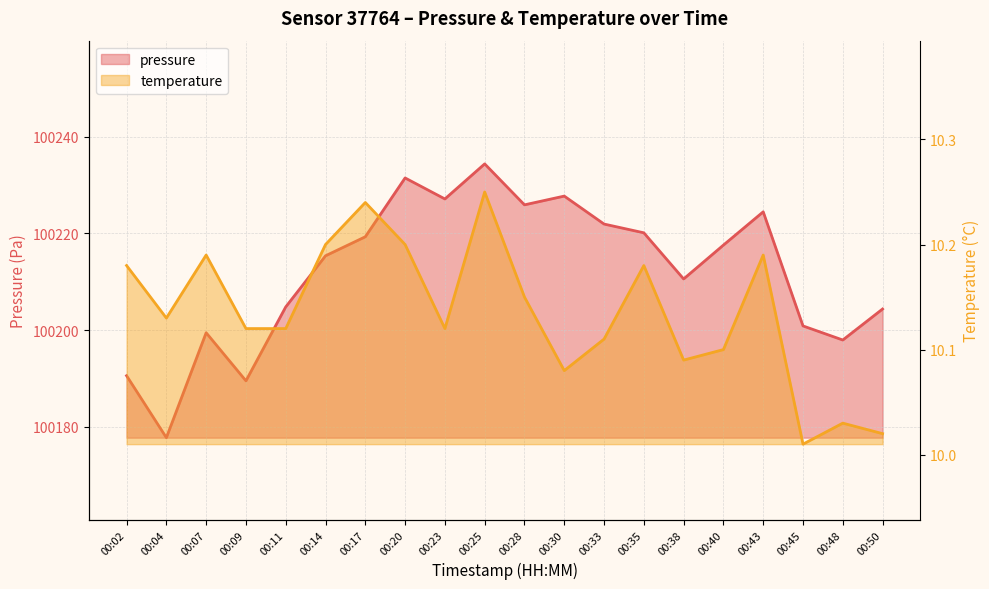

True or false: temperature and pressure intersect in this chart.

False